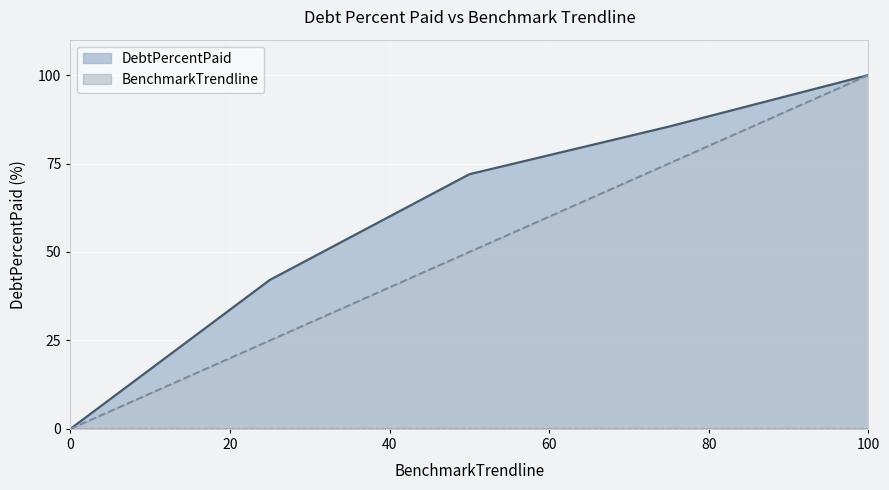

Which has a higher value, 25 or 75?

75